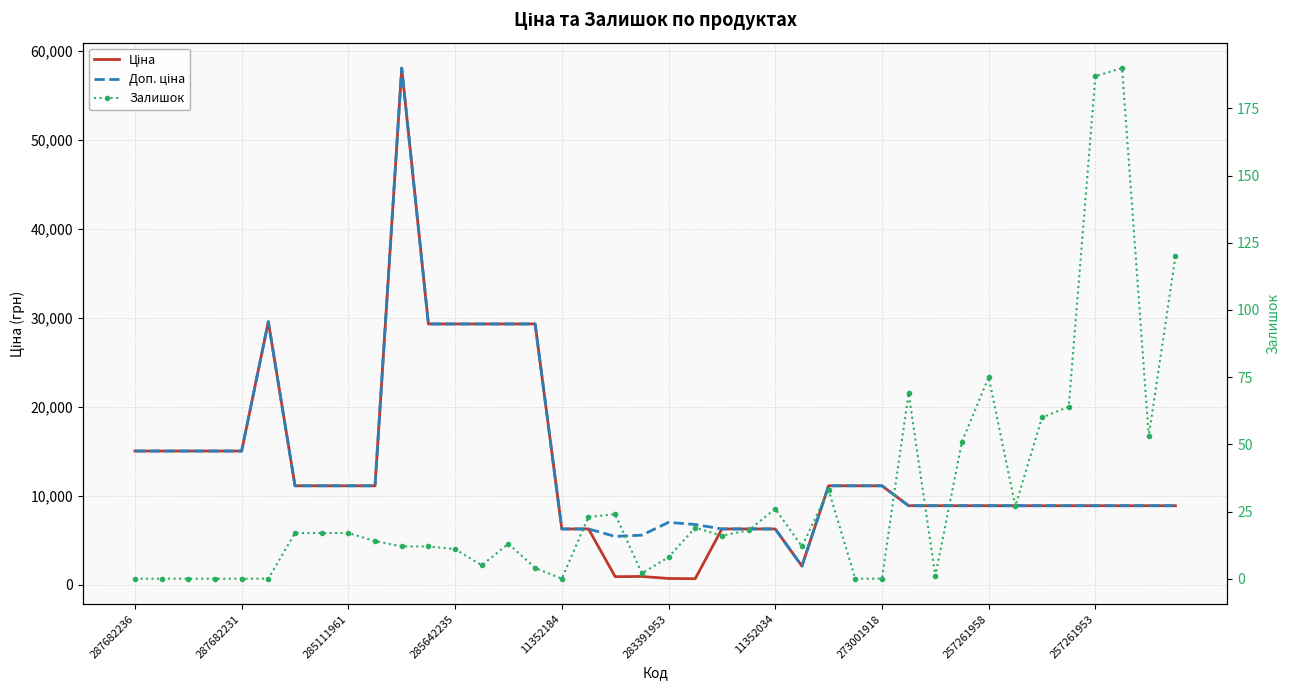

How many lines are shown in the chart?

3